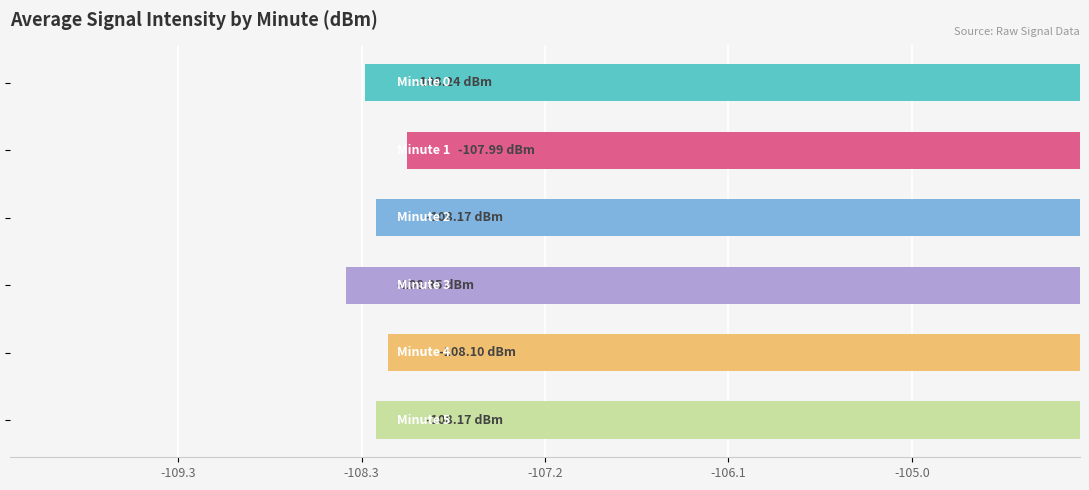

What is the sum of all values?

-649.0